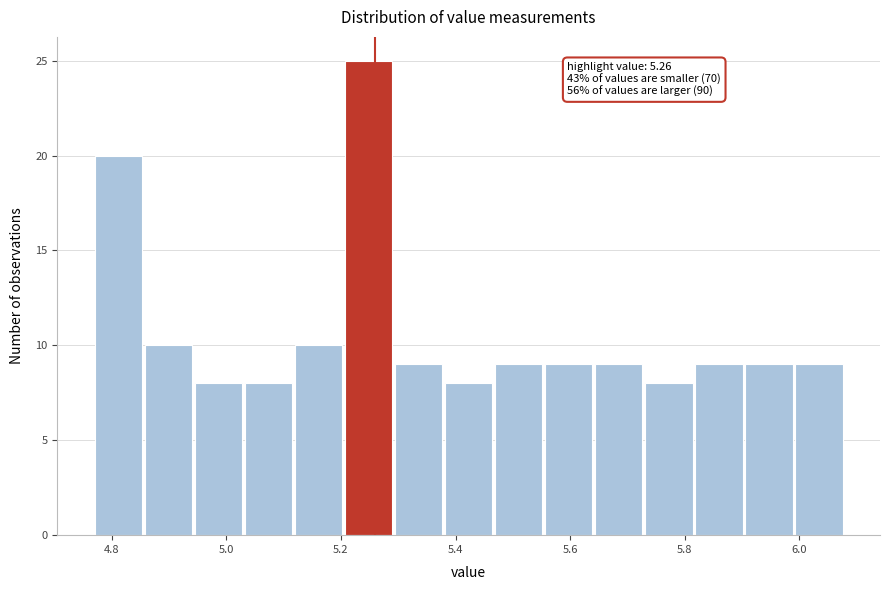

Which range on the x-axis has the tallest bar?

5.20 to 5.30